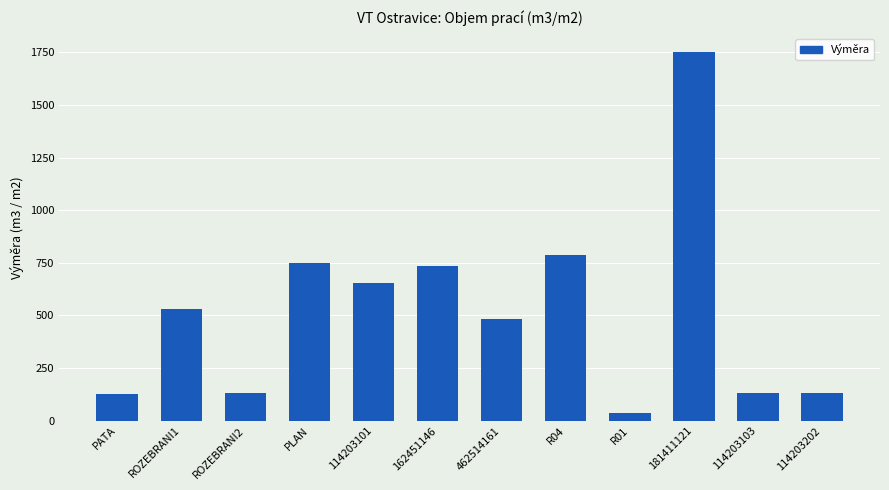

How many data points are above 529?

6